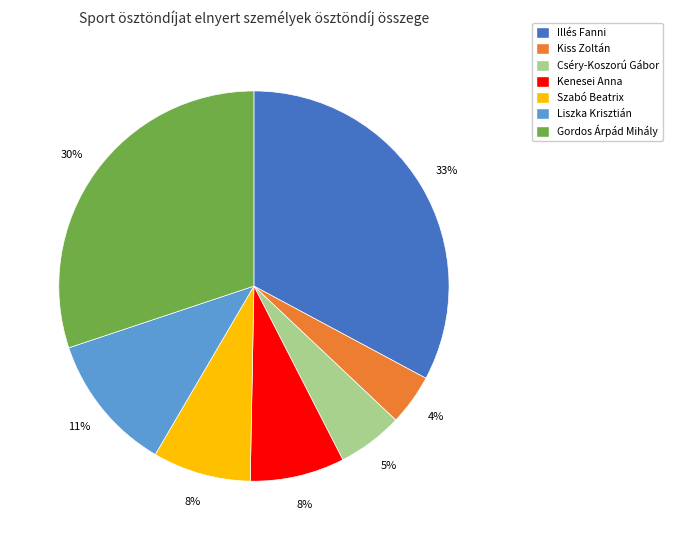

Which category has the biggest portion of the pie?

Illés Fanni